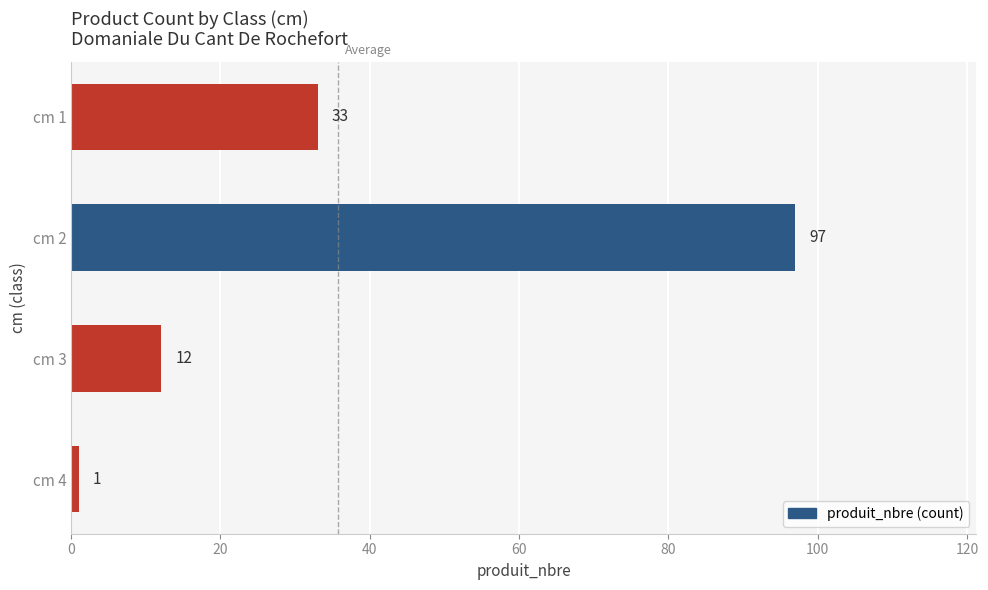

The chart shows a value of 53 at cm 1. True or false?

False